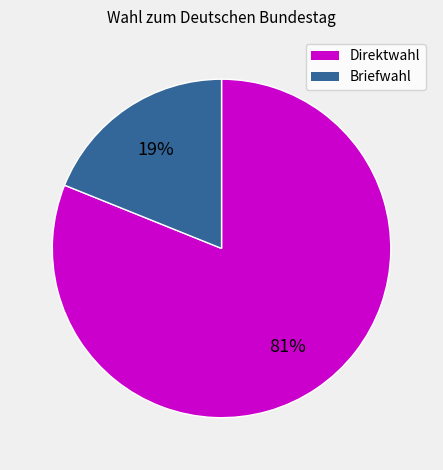

Count the number of slices in the pie.

2